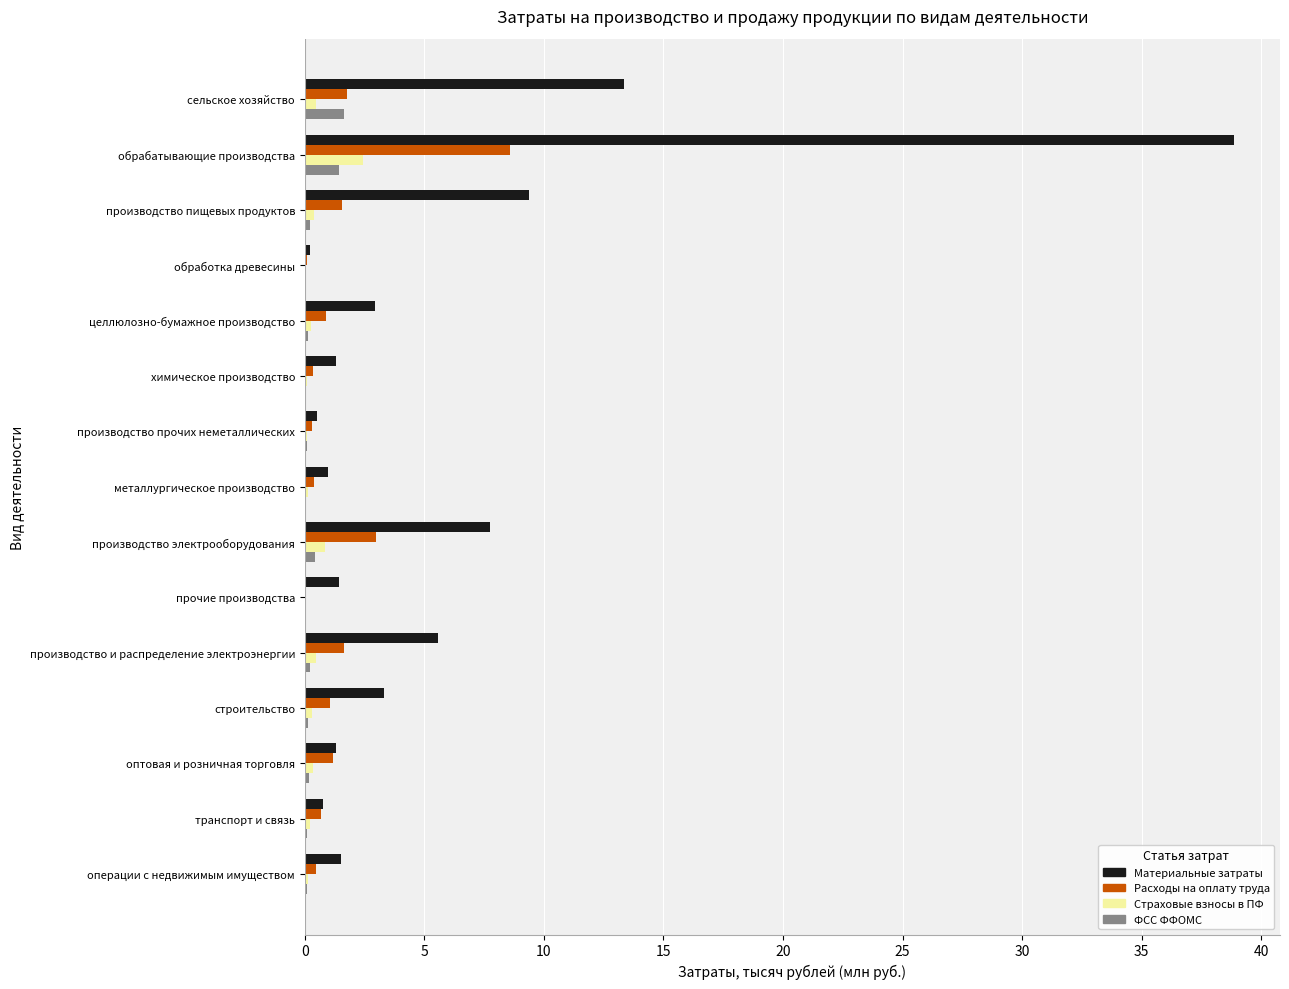

What is the sum of all ФСС ФФОМС values?

4.7